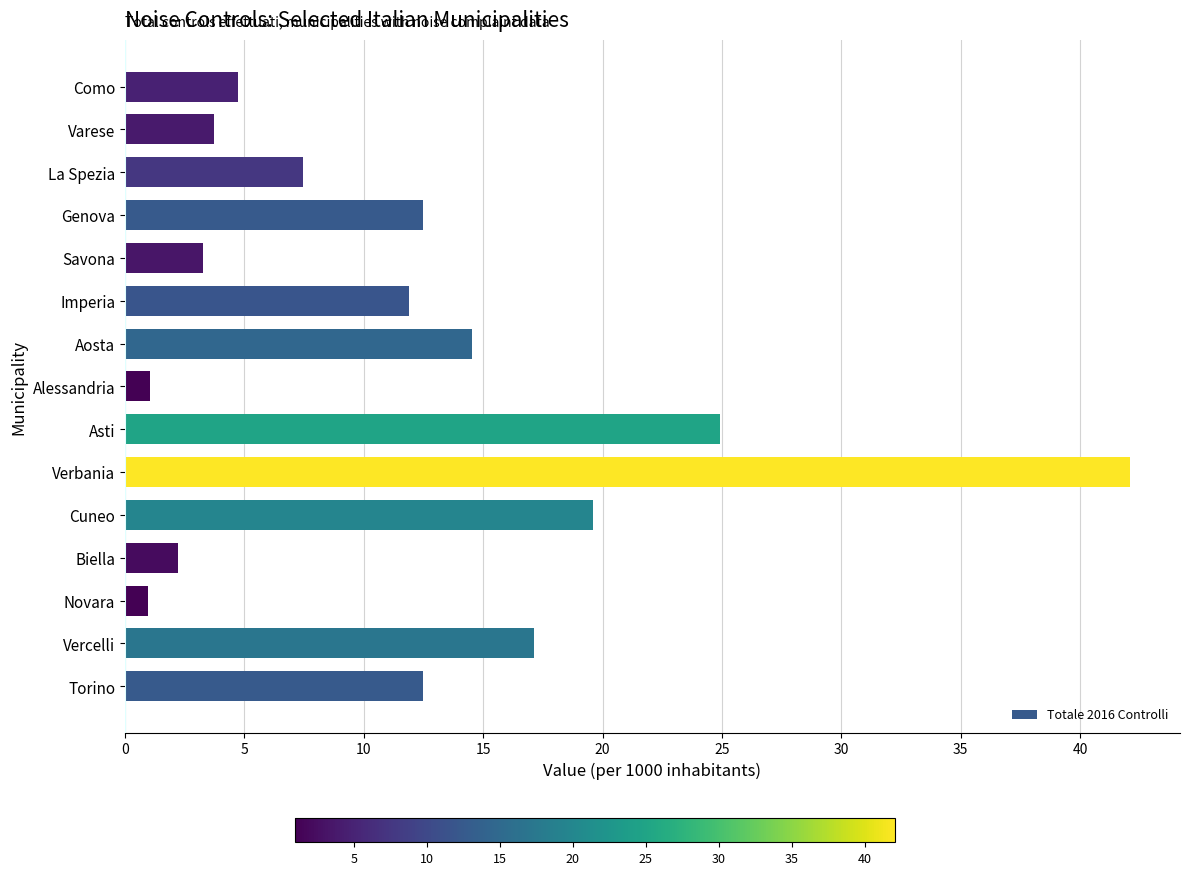

What is the ratio of the value at Asti to the value at Cuneo?

1.3